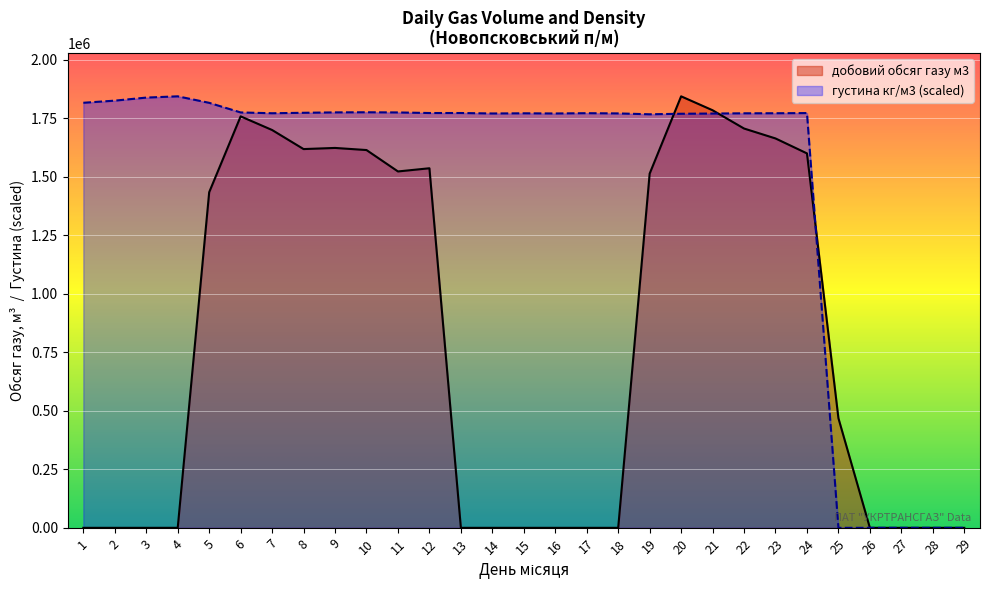

How many distinct data groups are displayed?

2